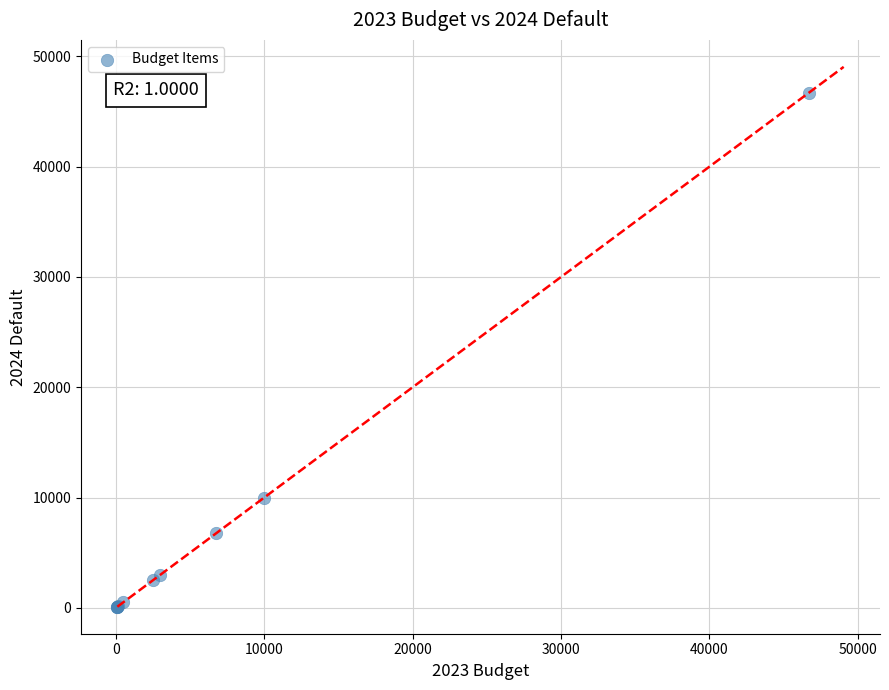

What Y value in the scatter plot is closest to 23410?

10000